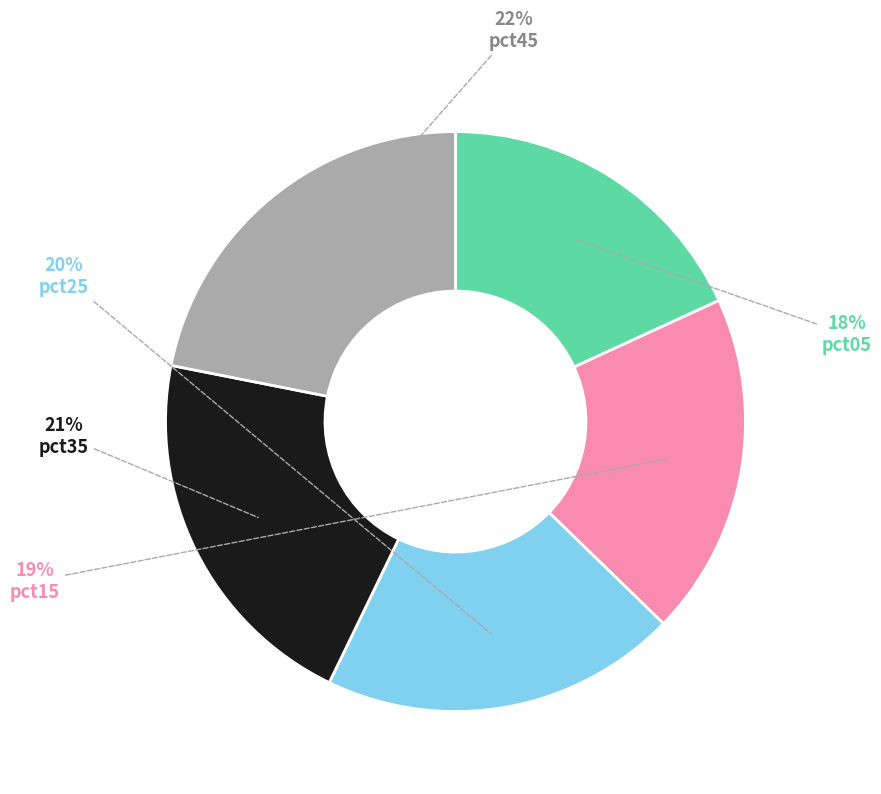

The pct15 slice represents 1% of the pie. True or false?

False